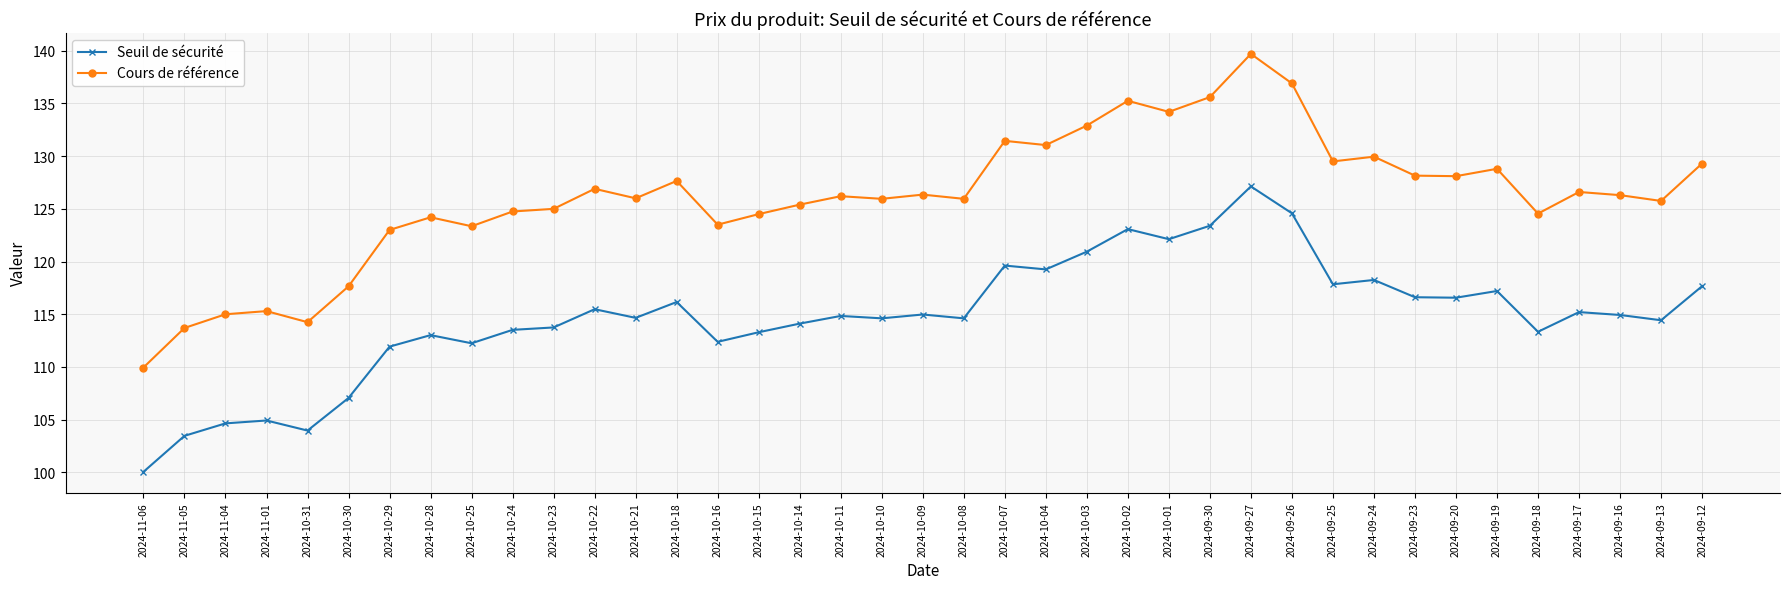

What is the minimum value for Cours de référence?

110.0